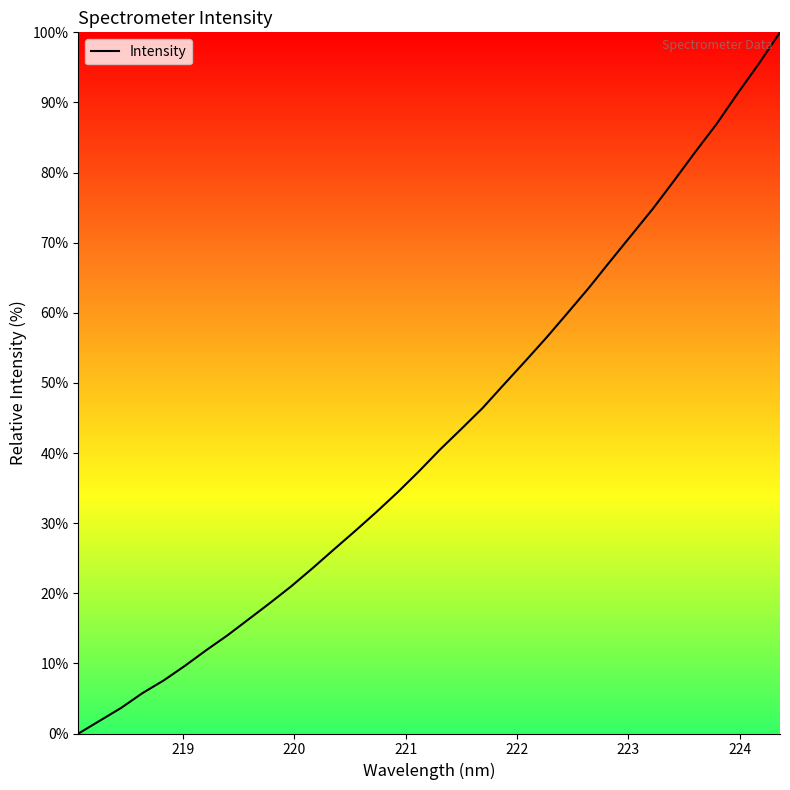

What is the greatest value displayed?

100.0